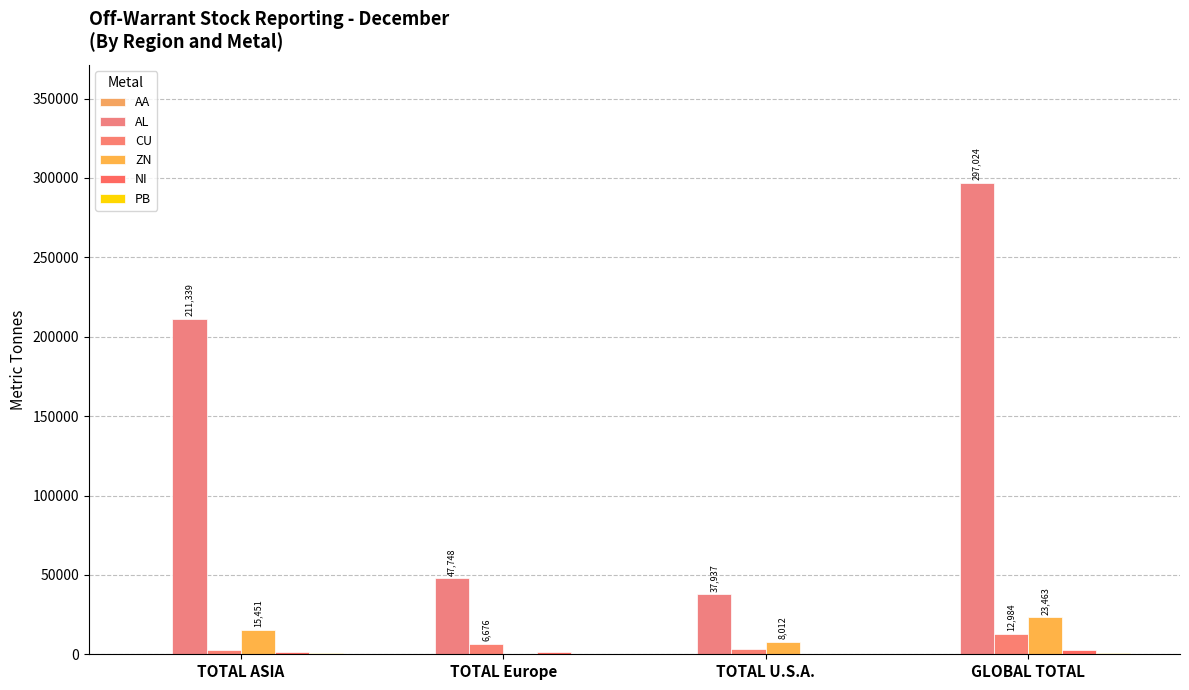

What is the difference between the second highest and second lowest values in the CU series?

3352